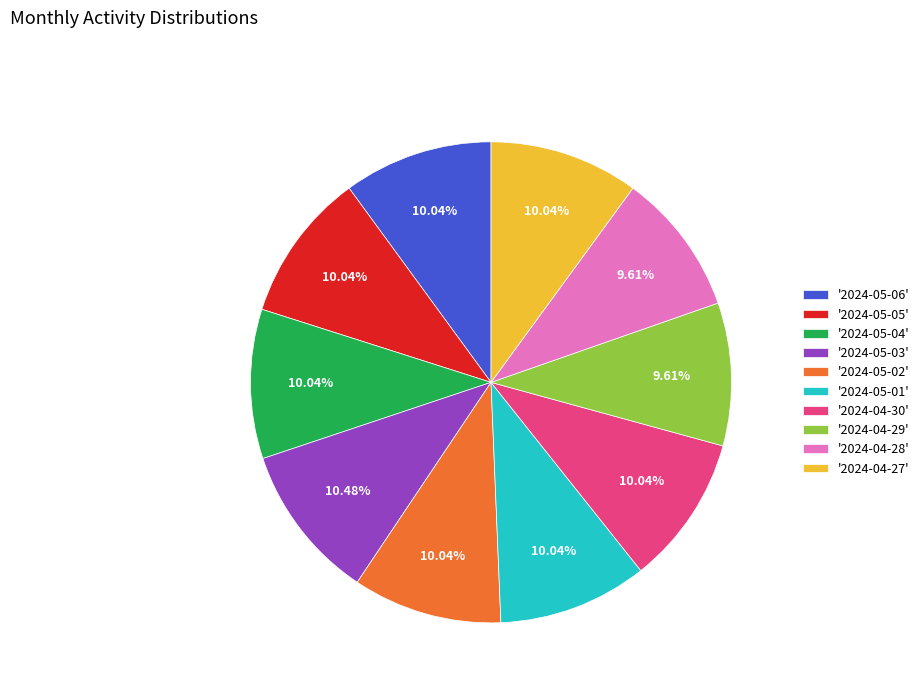

Count the number of slices in the pie.

10